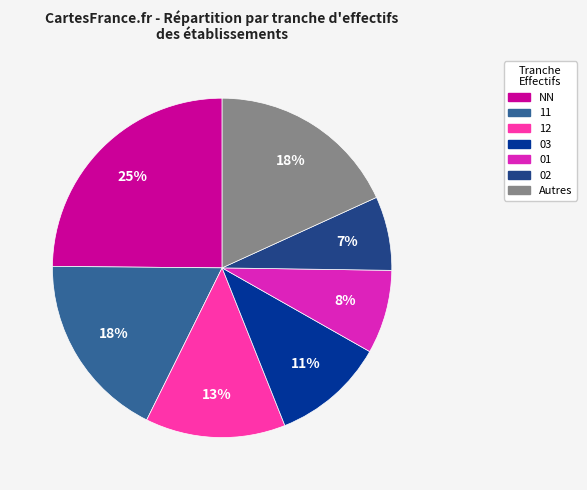

Which slice is the smallest?

02